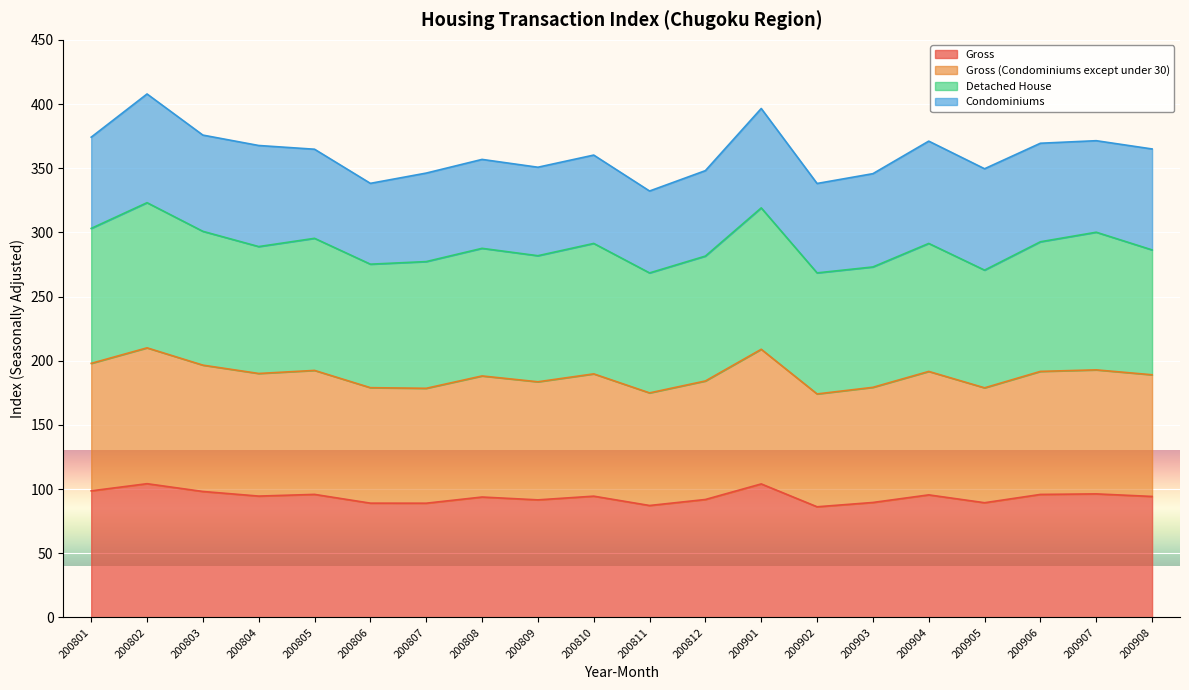

True or false: Gross (Condominiums except under 30) and Gross intersect in this chart.

False